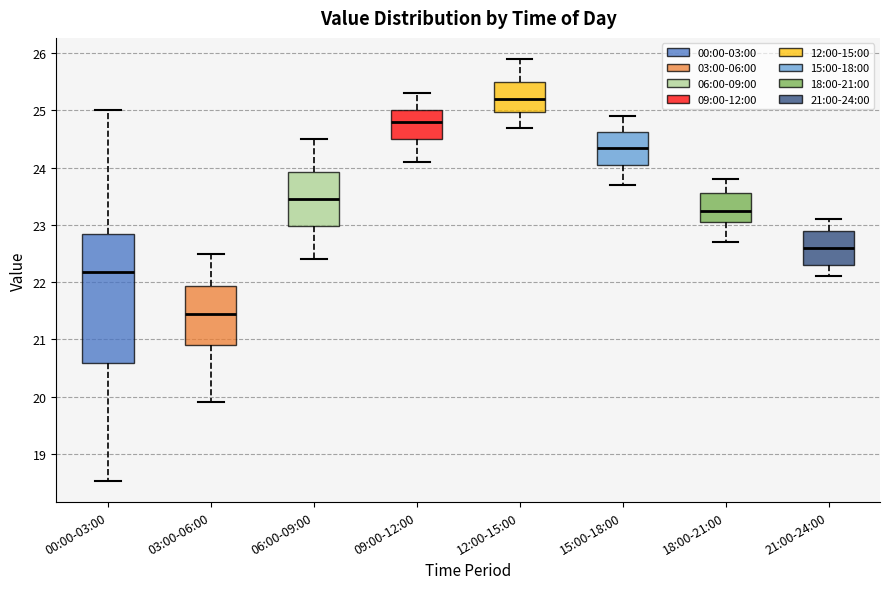

Which box has the highest median line?

12:00-15:00